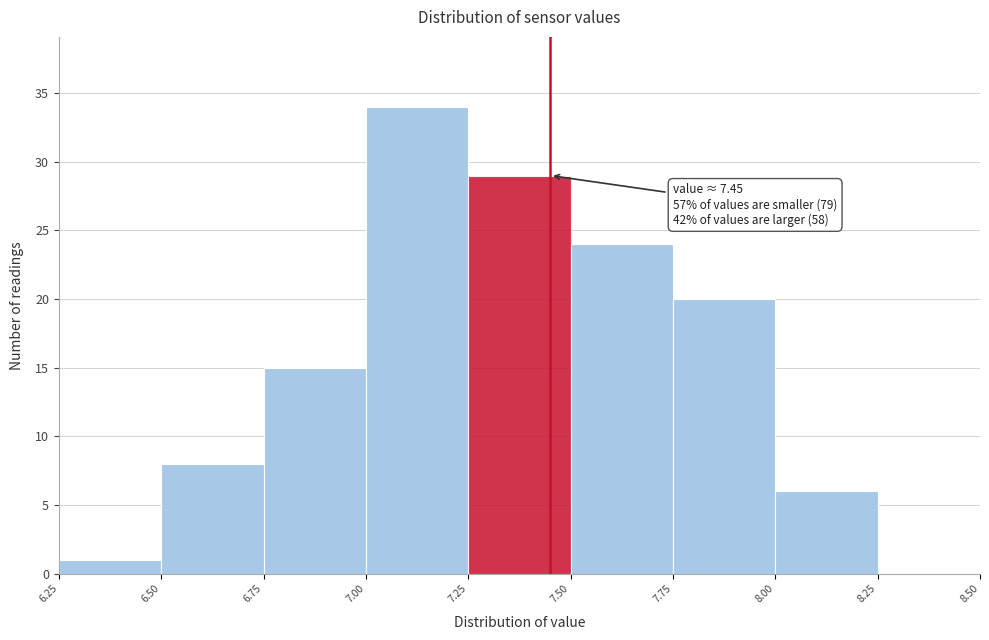

Which range on the x-axis has the tallest bar?

7.00 to 7.25